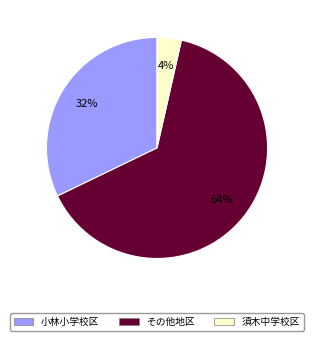

To the nearest percent, what is the average slice percentage?

33%